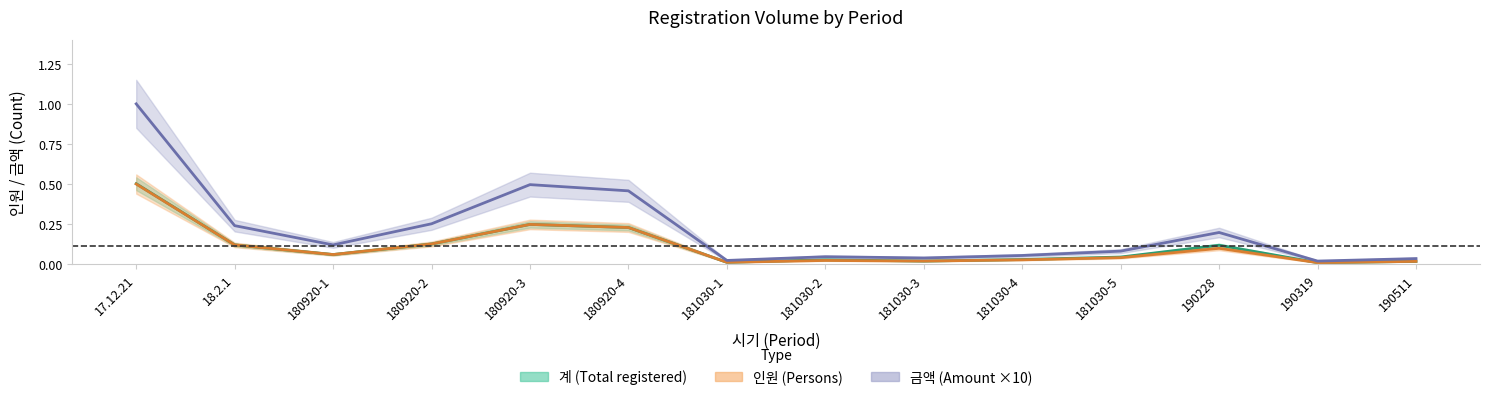

At how many categories does at least one series exceed 0?

14